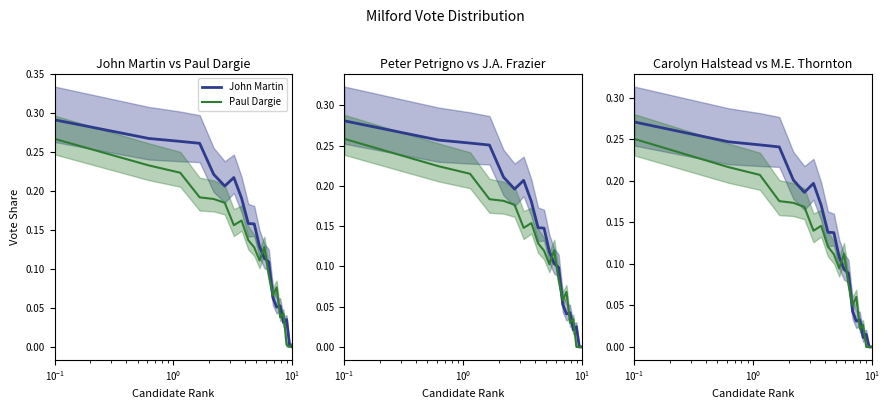

Is this an area chart (filled region under the line)?

No